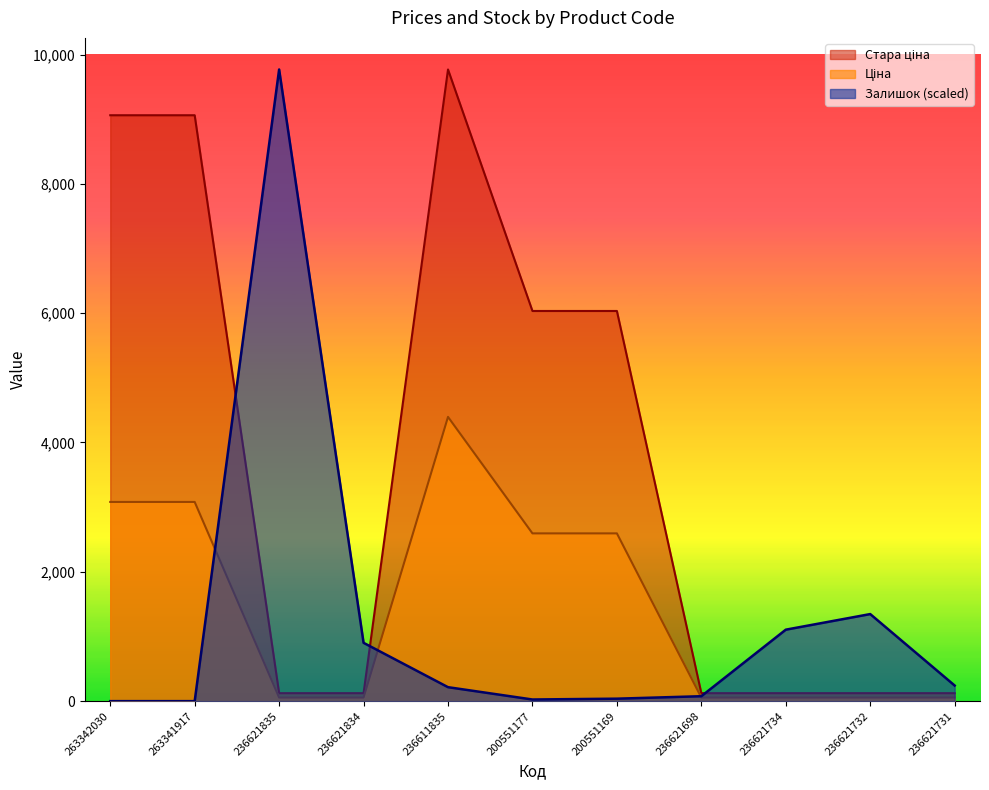

What is the label of the 8th point from the right?

236621834